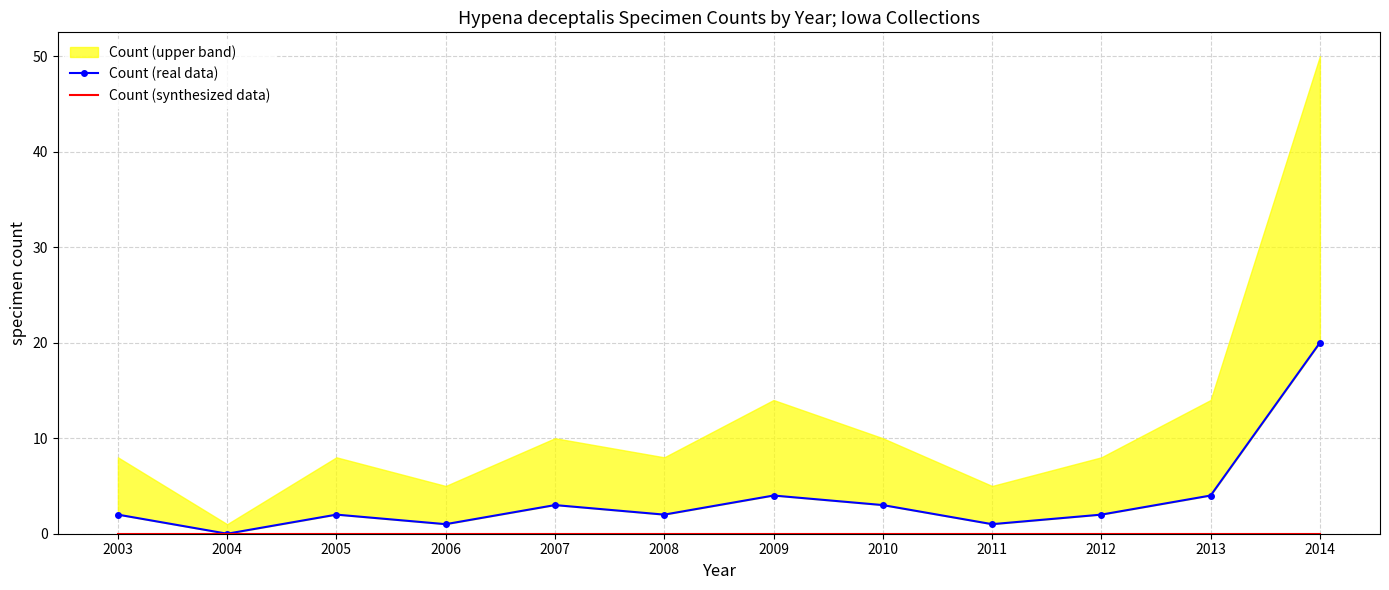

Rank the categories by Count (synthesized data) value from highest to lowest.

2003, 2004, 2005, 2006, 2007, 2008, 2009, 2010, 2011, 2012, 2013, 2014